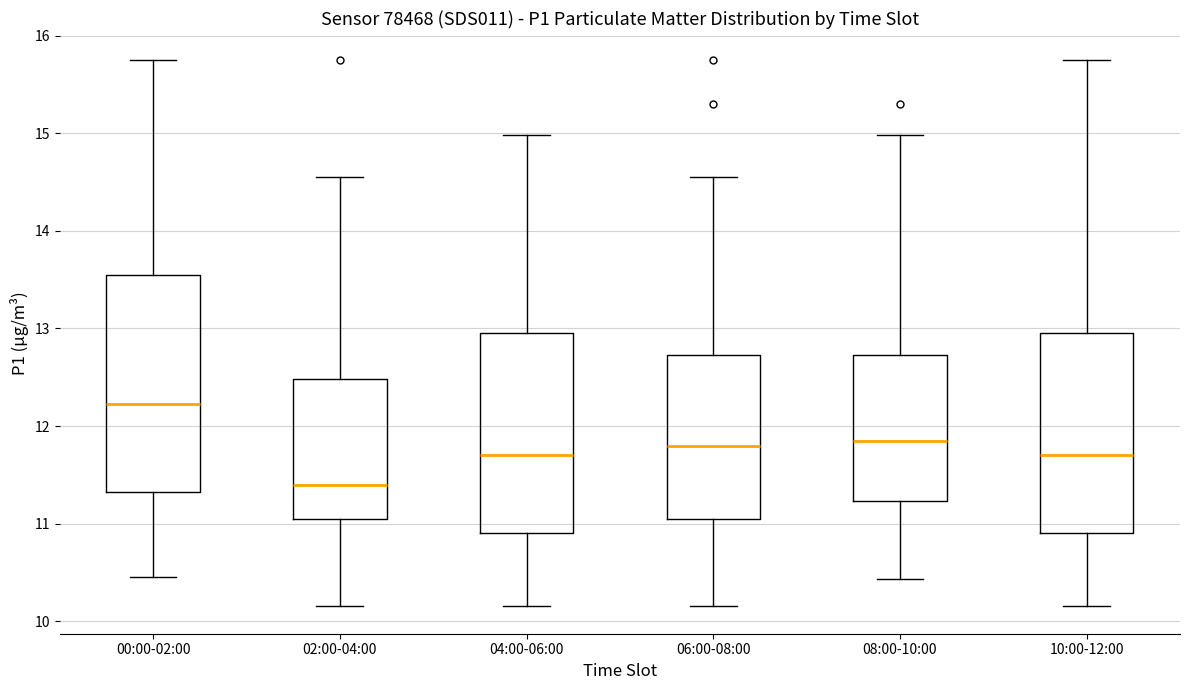

Which box is the tallest, from its lower edge to its upper edge?

00:00-02:00